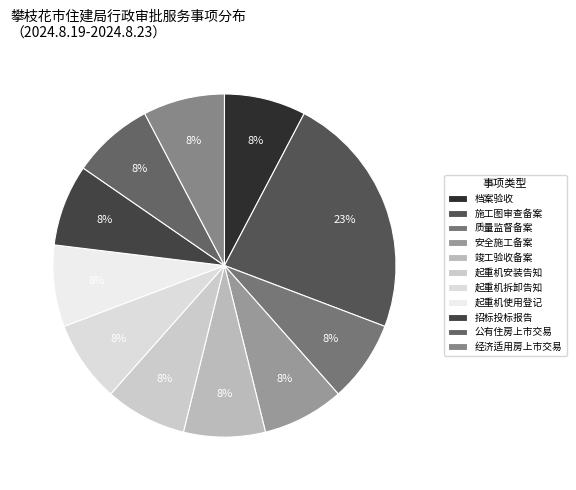

How many segments does this pie chart have?

11